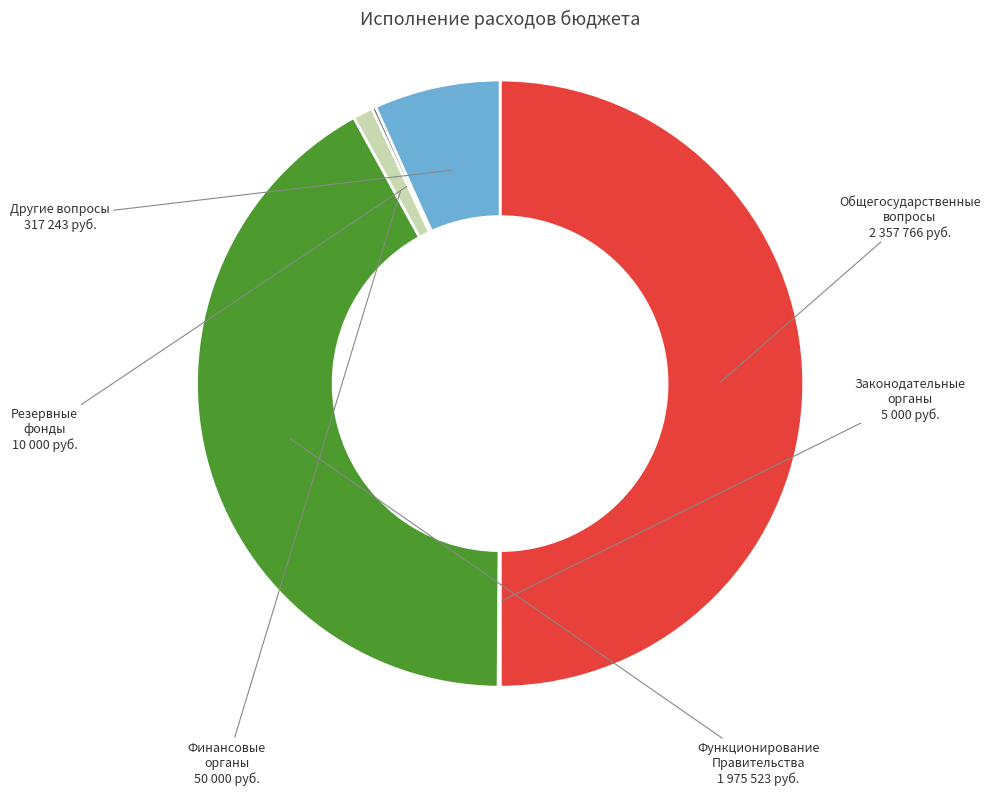

Is there any slice that represents more than half of the pie?

No